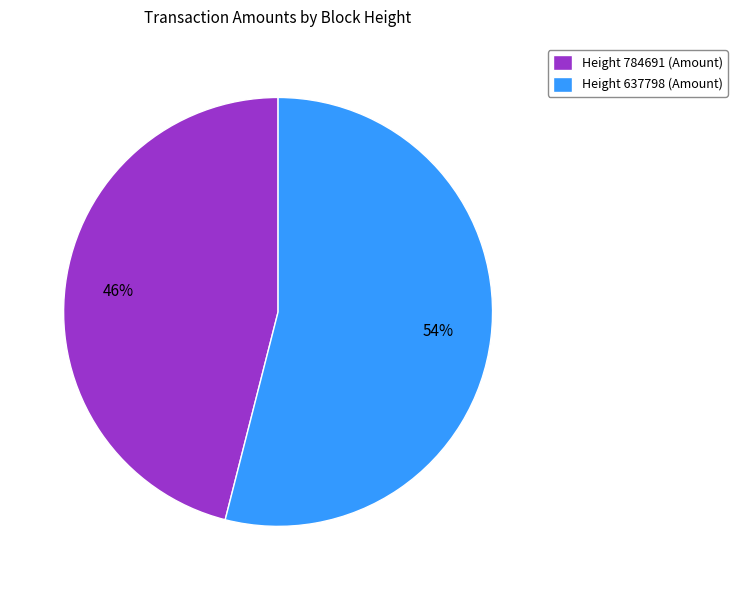

To the nearest percent, what percentage of the pie is Height 637798 (Amount)?

54%